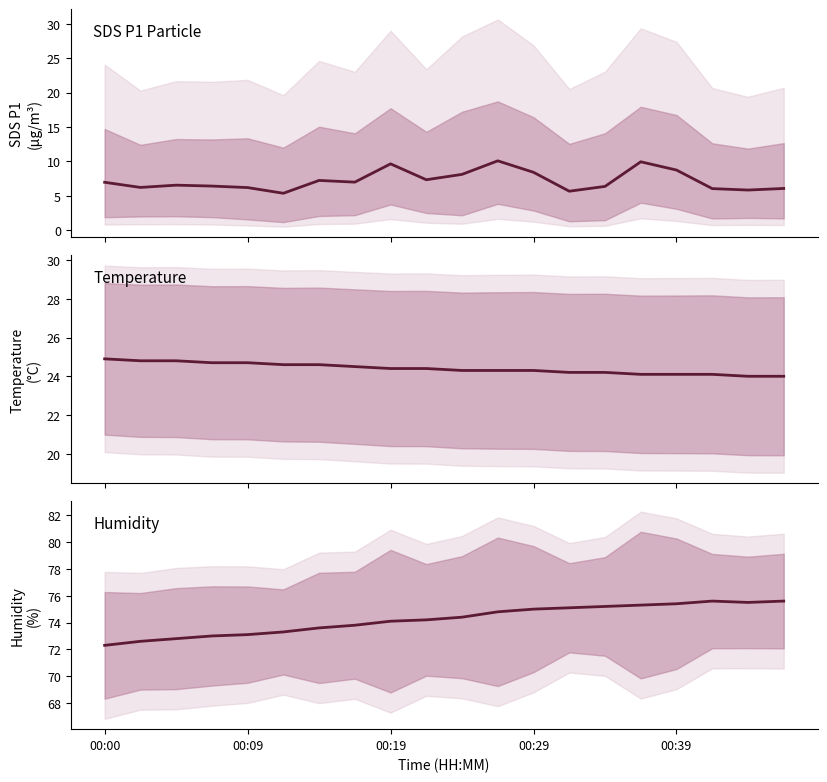

True or false: SDS_P1 and Humidity intersect in this chart.

False